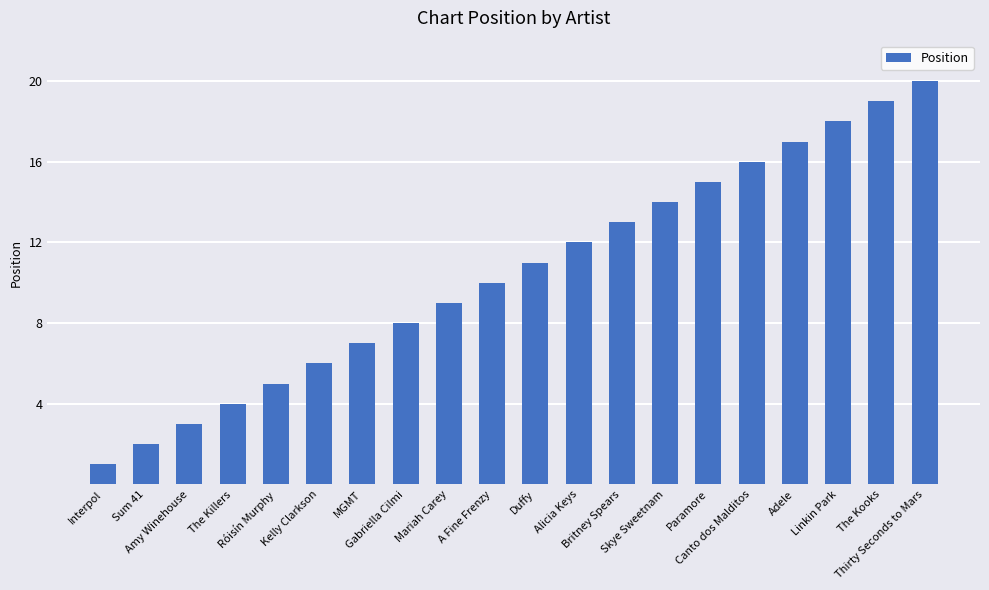

How many data points are less than 11?

10